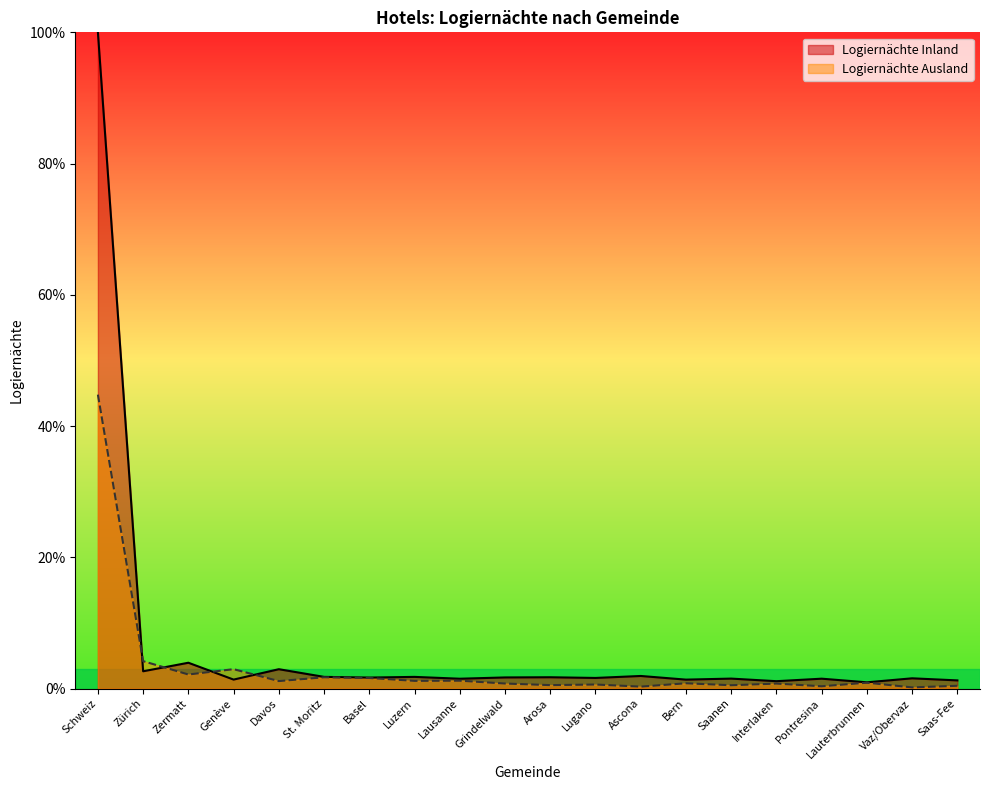

What is the label of the 10th point from the right?

Arosa